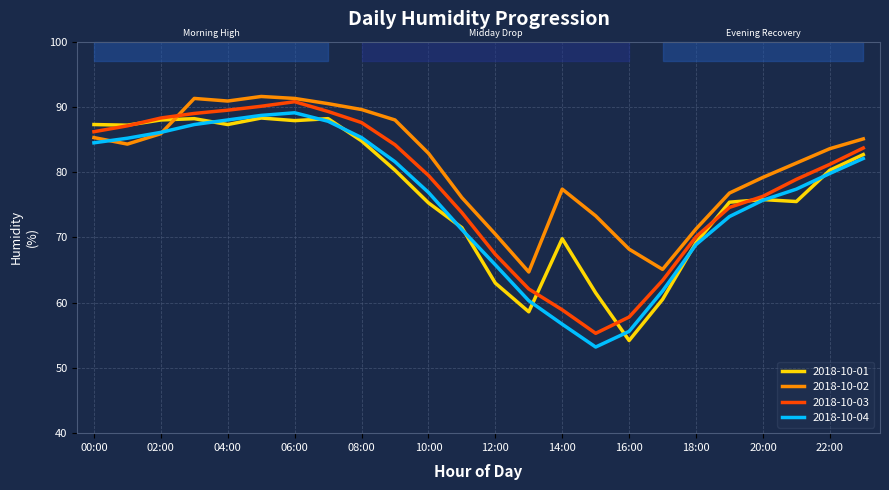

Which series has the largest range (max minus min)?

2018-10-04